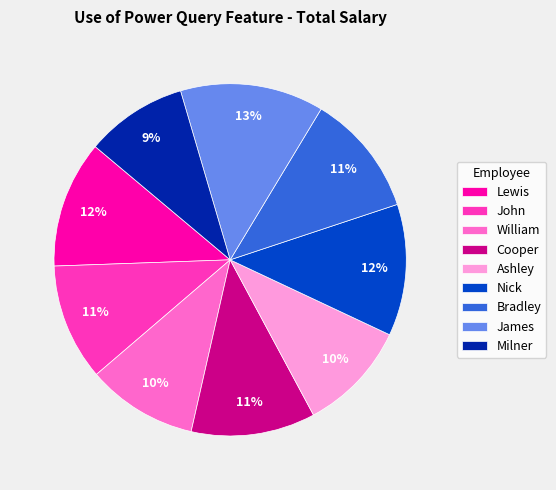

What is the smallest slice in the pie chart?

Milner